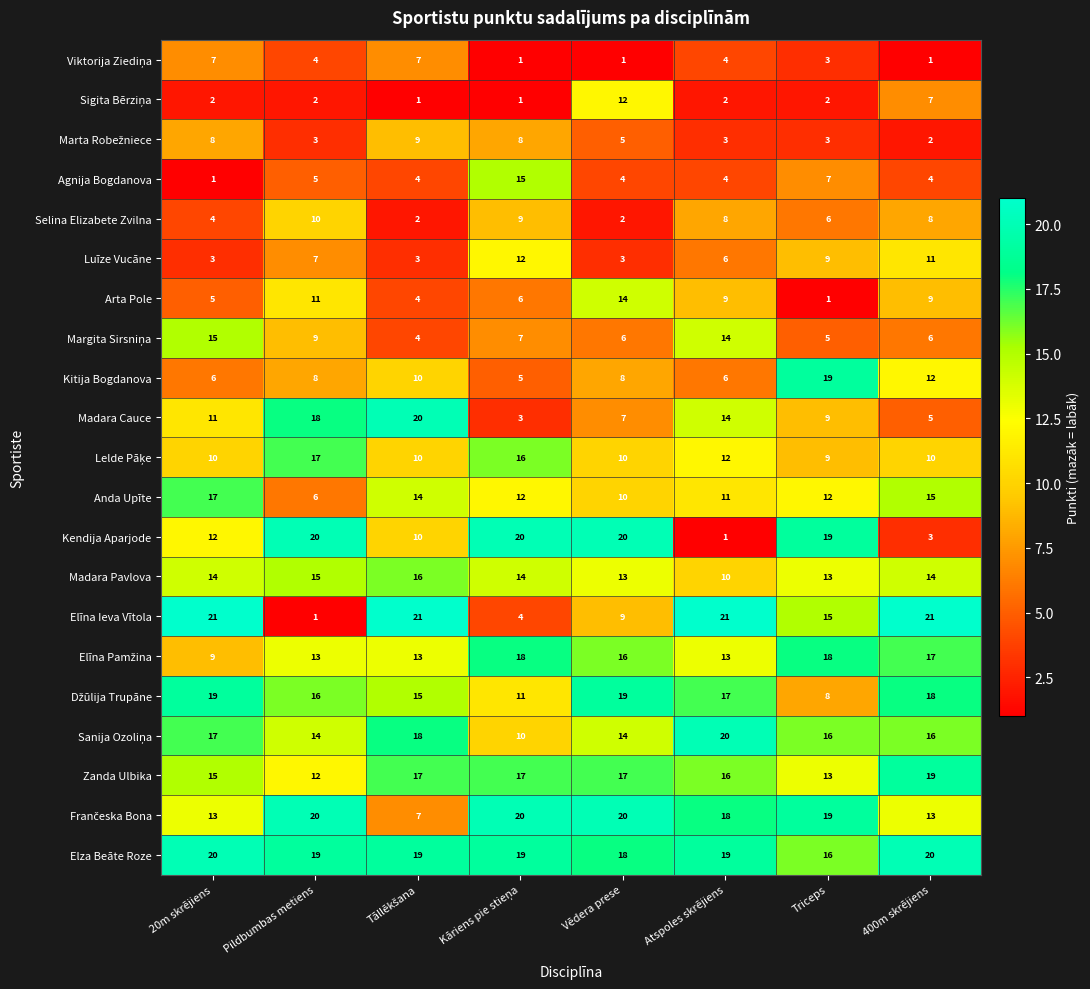

Is it true that Elza Beāte Roze equals 13 at 400m skrējiens?

False